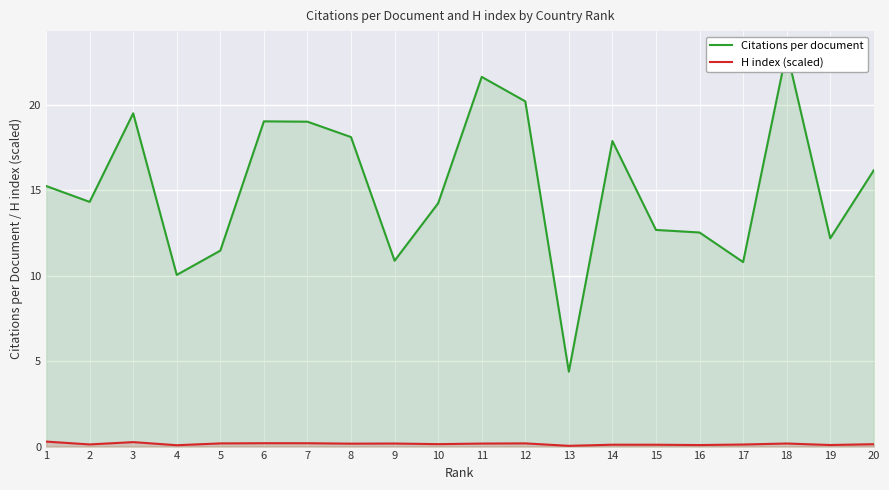

Reading left to right, transcribe all the data shown in this chart.

Citations per document: 1=15.2	2=14.3	3=19.5	4=10.0	5=11.5	6=19.0	7=19.0	8=18.1	9=10.9	10=14.2	11=21.6	12=20.2	13=4.4	14=17.9	15=12.7	16=12.5	17=10.8	18=23.1	19=12.2	20=16.2
H index (scaled): 1=0.3	2=0.1	3=0.3	4=0.1	5=0.2	6=0.2	7=0.2	8=0.2	9=0.2	10=0.1	11=0.2	12=0.2	13=0.0	14=0.1	15=0.1	16=0.1	17=0.1	18=0.2	19=0.1	20=0.1